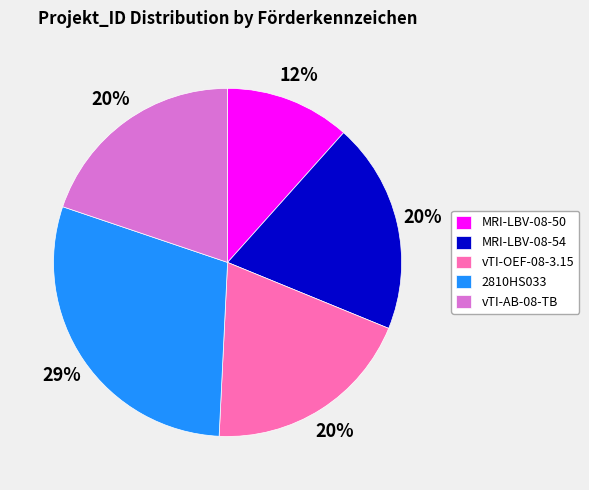

Between vTI-OEF-08-3.15 and 2810HS033, which is larger?

2810HS033